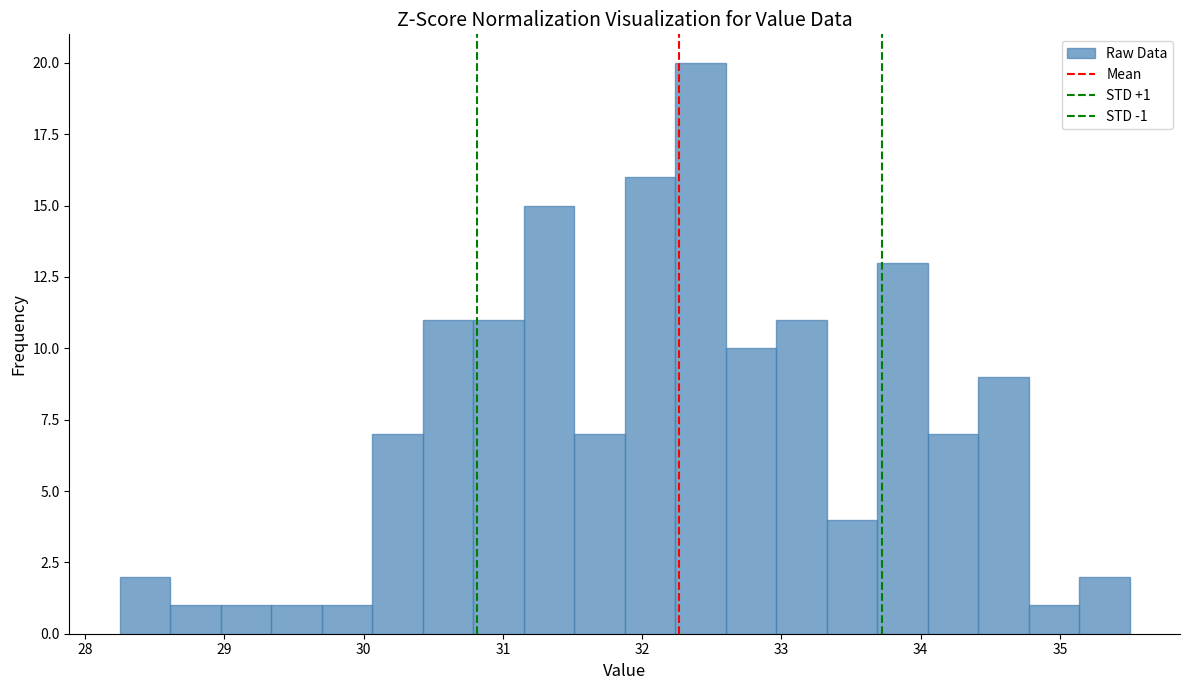

Around what value on the x-axis is the tallest bar? Give the approximate position of its centre, as read against the axis.

32.4